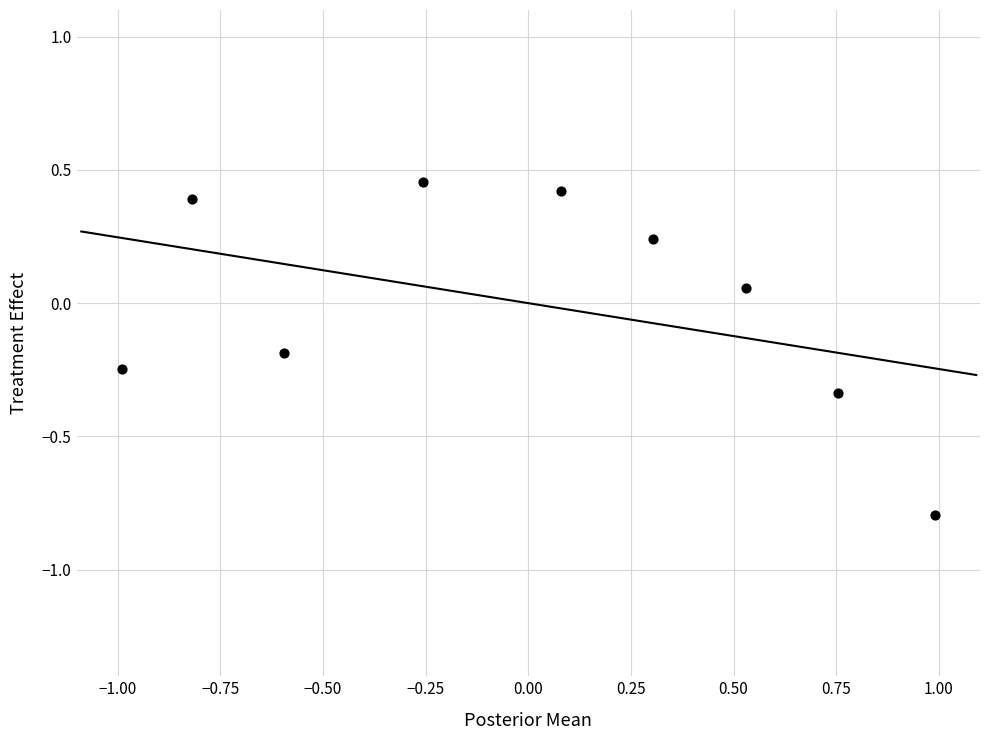

What is the range of Y values (max minus min)?

1.2